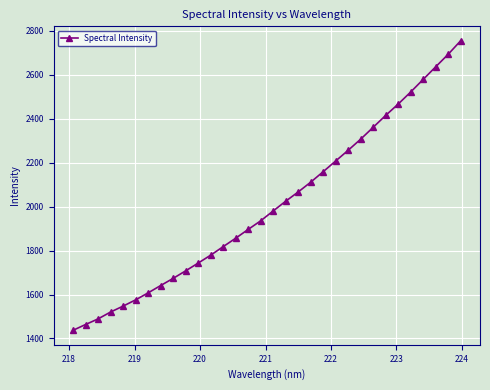

True or false: the data has more than 2 interior local peaks.

False